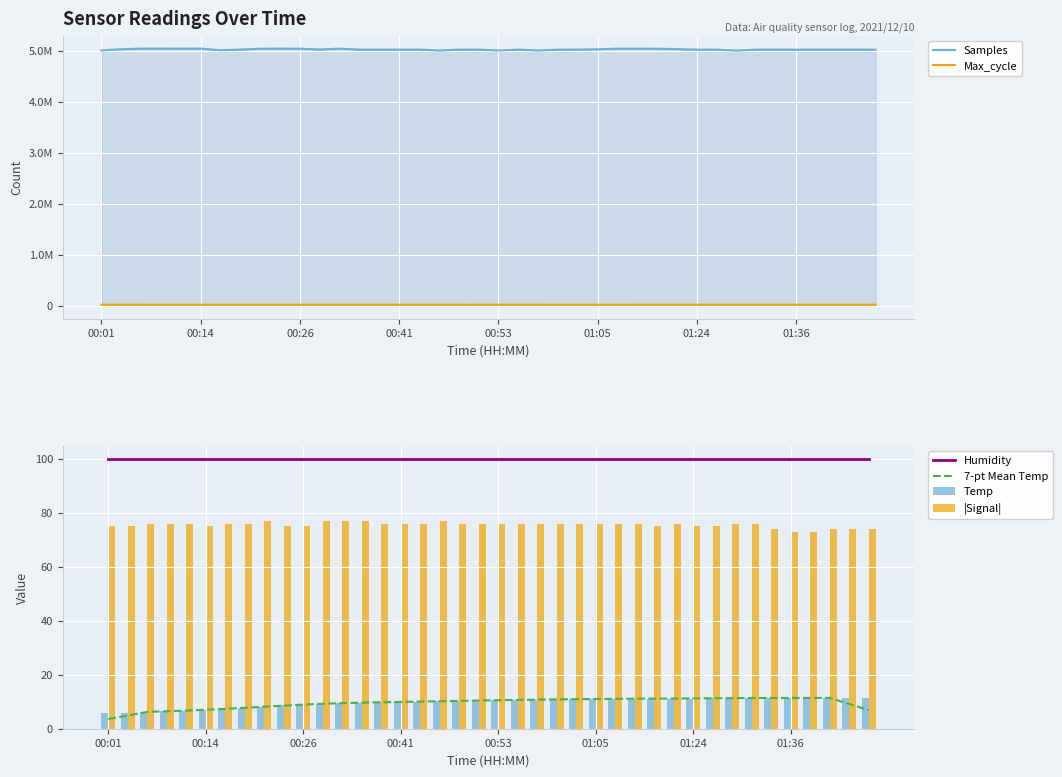

What is the average value of the Samples series?

5023850.8